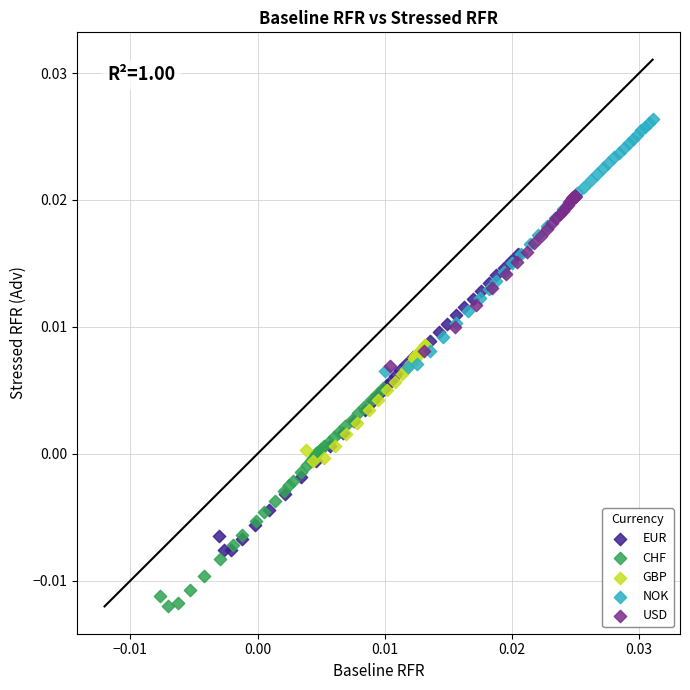

What are all the series names shown in the legend?

EUR, CHF, GBP, NOK, USD